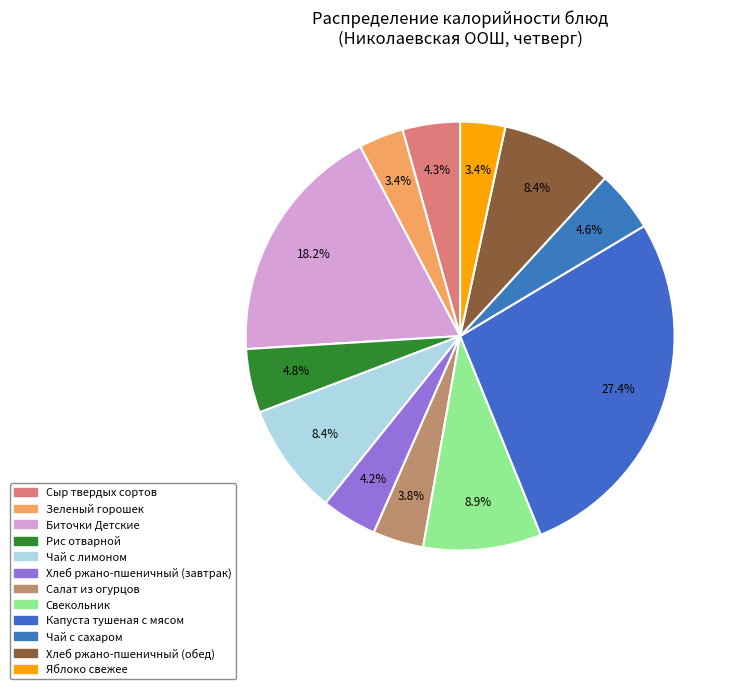

Count the number of slices in the pie.

12